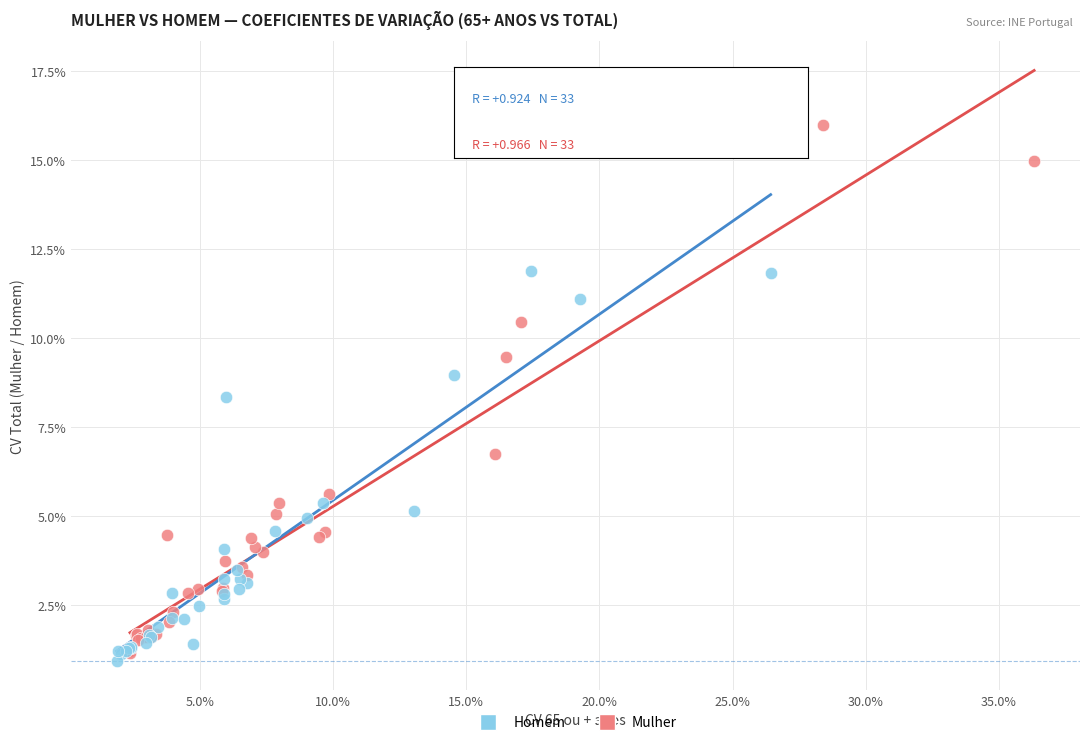

Which series reaches the maximum Y coordinate?

Mulher